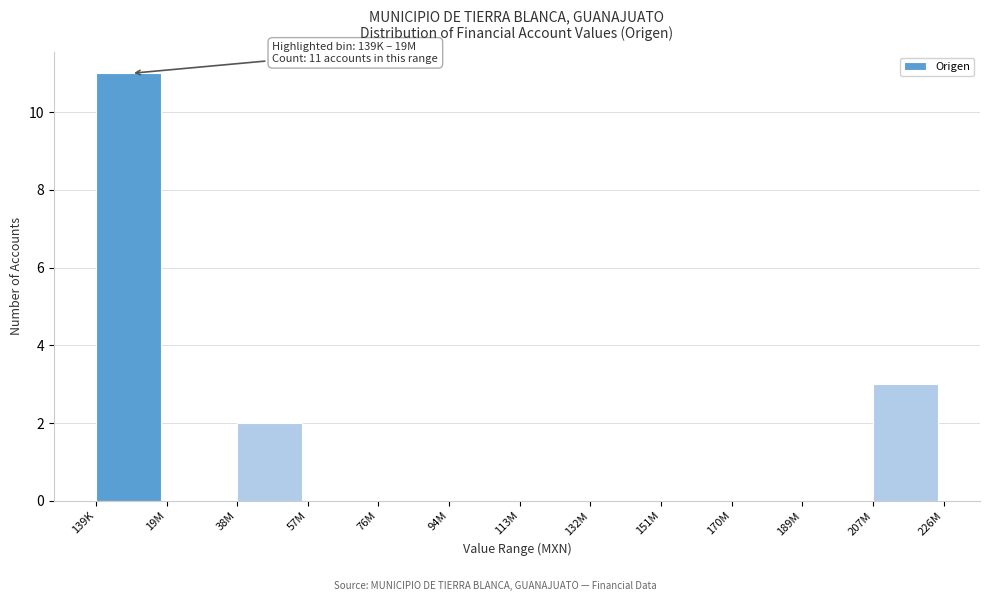

Reading left to right, extract all data points from this chart.

139K=11	19M=0	38M=2	57M=0	76M=0	94M=0	113M=0	132M=0	151M=0	170M=0	189M=0	207M=3